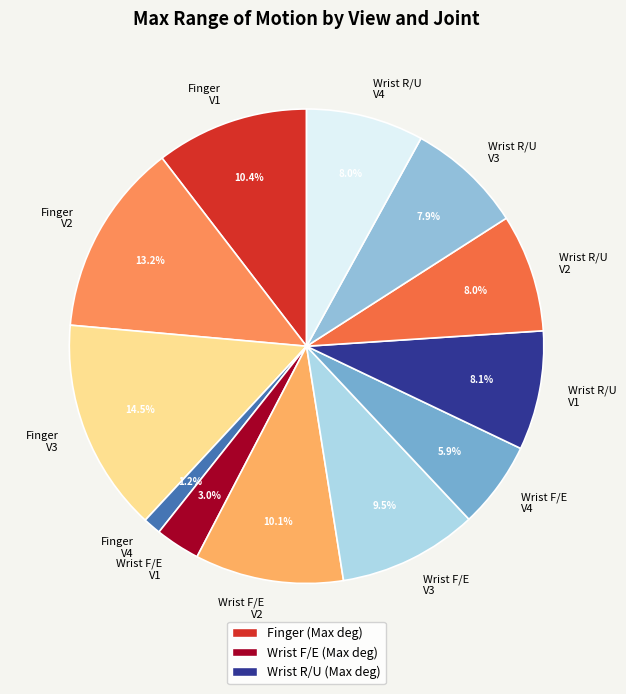

How many slices are in this pie chart?

12